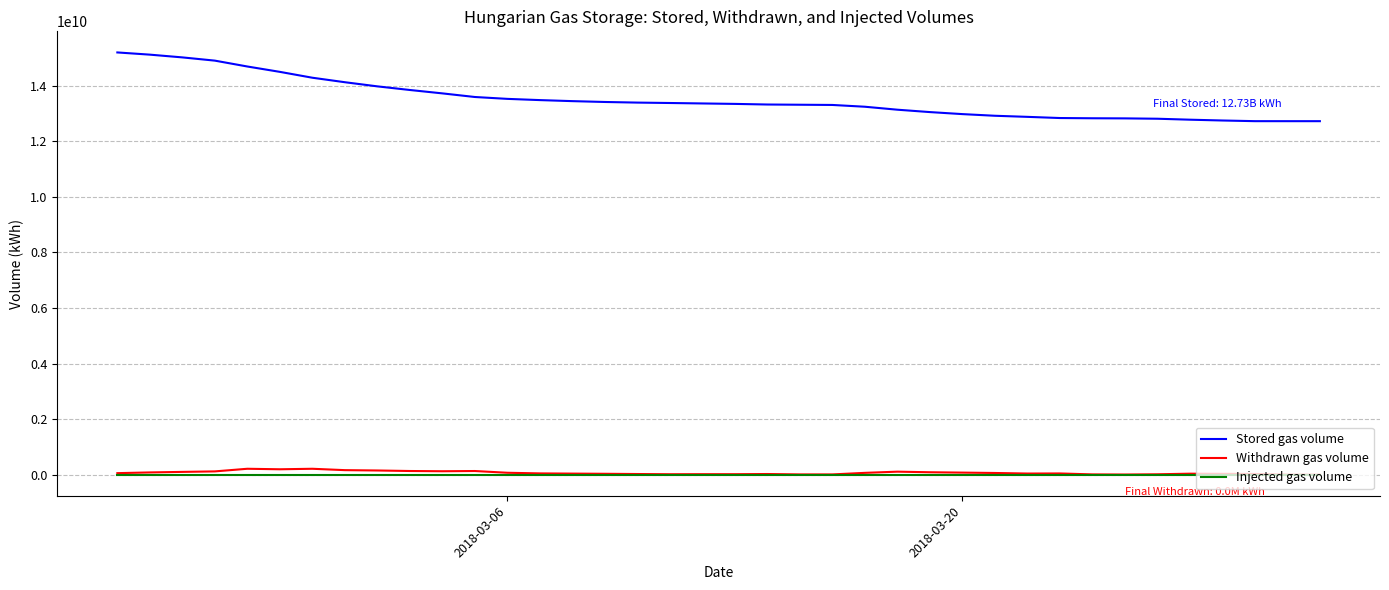

What is the maximum value shown in the chart?

15204504694